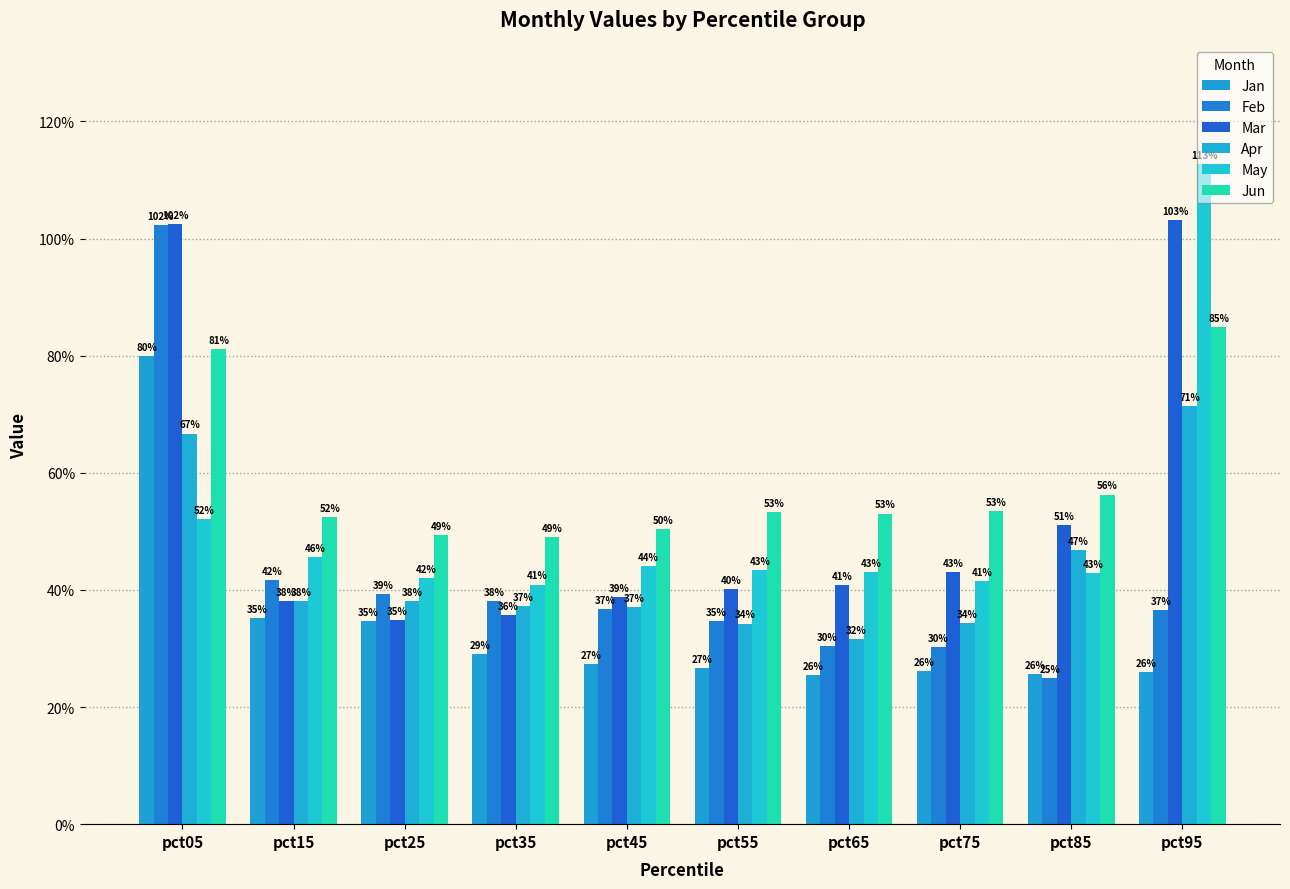

Are the bars grouped side by side (vs. stacked)?

Yes